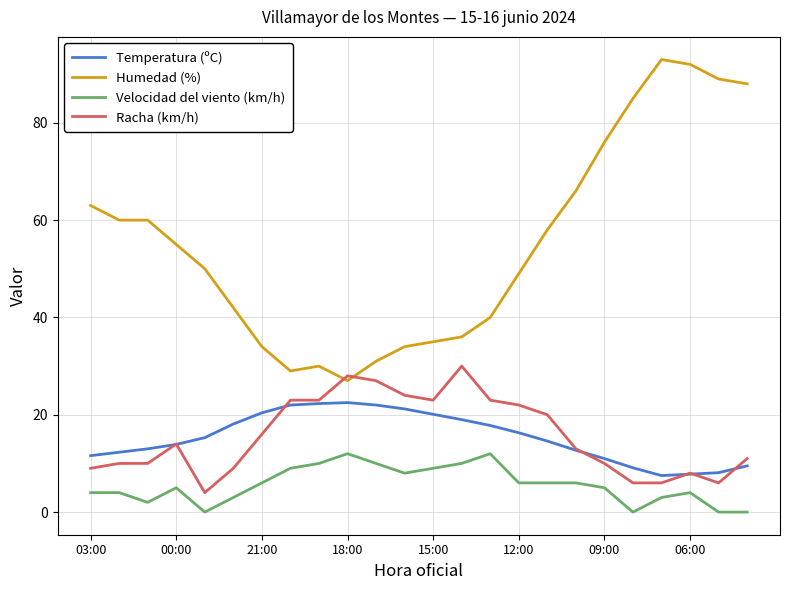

True or false: Temperatura (ºC) and Velocidad del viento (km/h) intersect in this chart.

False